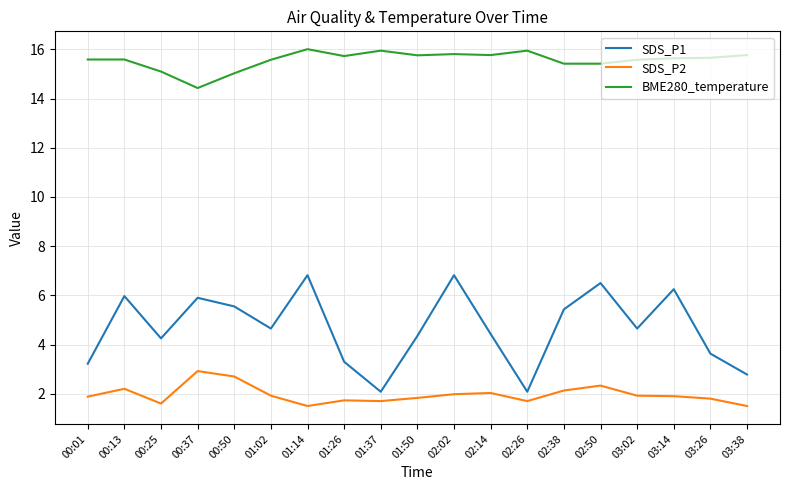

Rank the series at 01:37 from lowest to highest value.

SDS_P2, SDS_P1, BME280_temperature